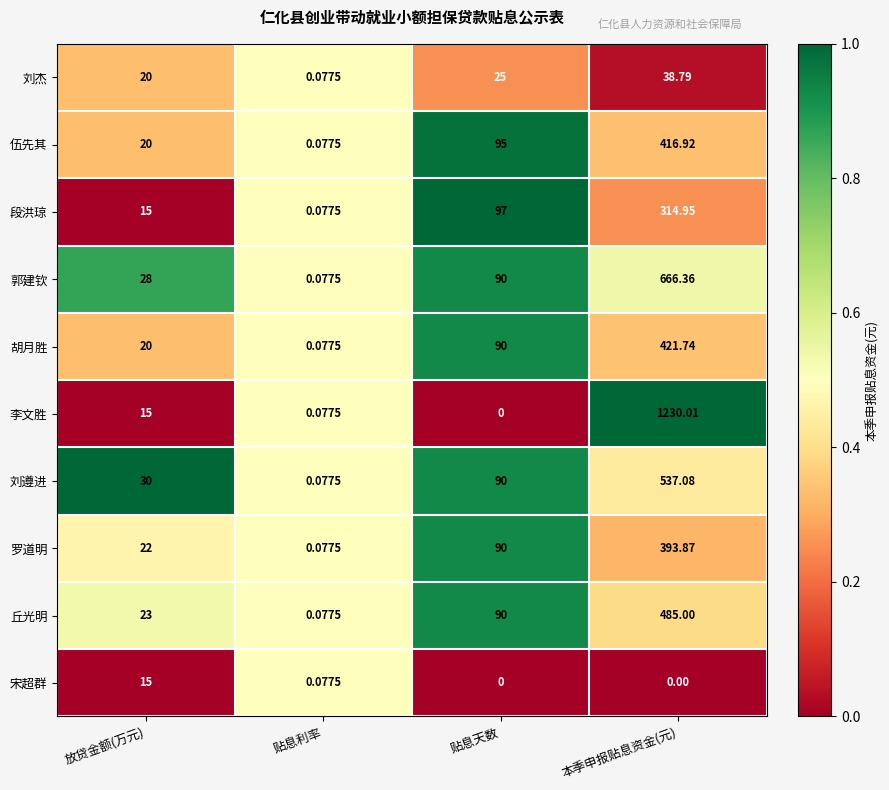

Rank the categories by 丘光明 value from highest to lowest.

本季申报贴息资金(元), 贴息天数, 放贷金额(万元), 贴息利率